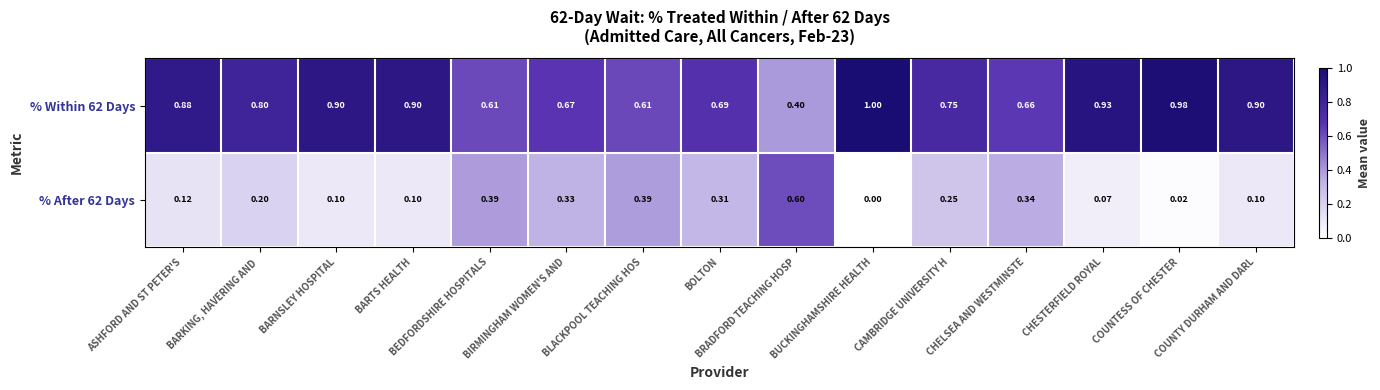

Where is % Within 62 Days nearest to the value 0?

BRADFORD TEACHING HOSP